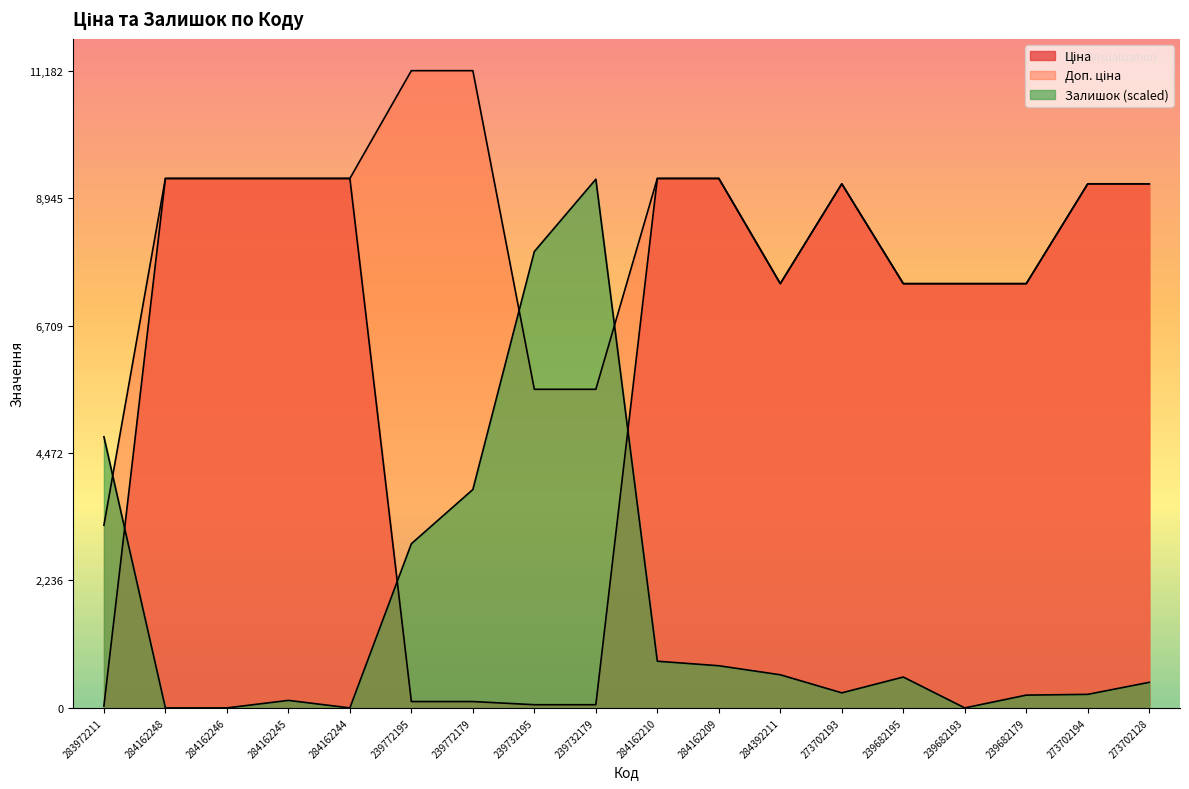

True or false: Ціна has a value of 29.1 at 239772195.

False